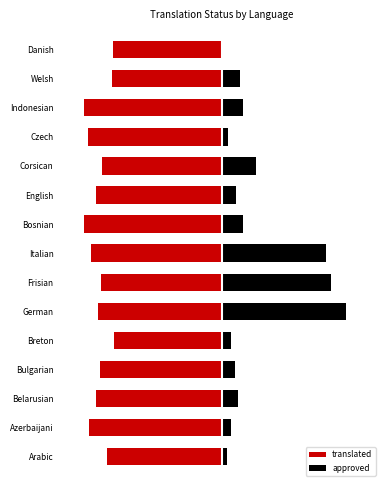

Rank the categories by translated value from lowest to highest.

Bosnian, Indonesian, Czech, Azerbaijani, Italian, Belarusian, English, German, Bulgarian, Frisian, Corsican, Arabic, Welsh, Danish, Breton